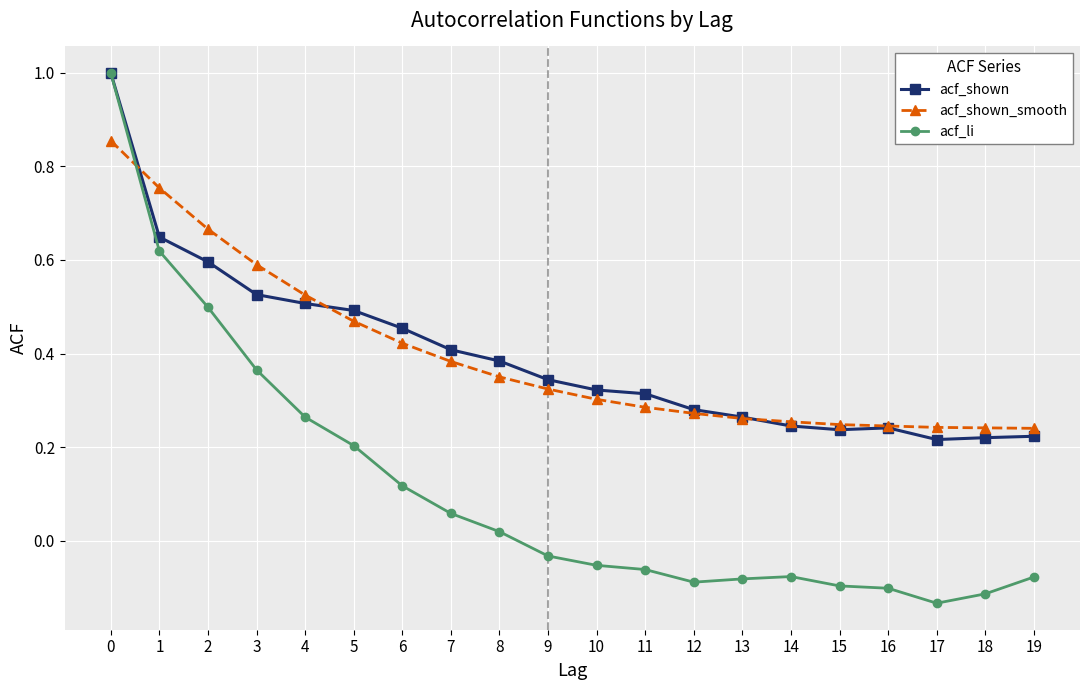

Is the value of acf_shown at 13 greater than the value of acf_li at 3?

No